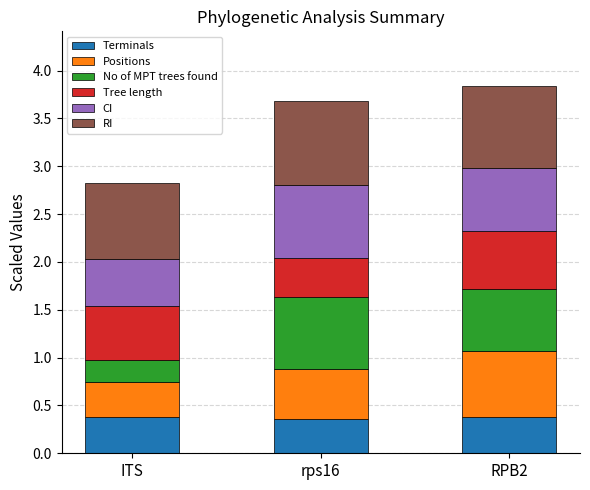

Count the Terminals values in the range 0 to 1.

3